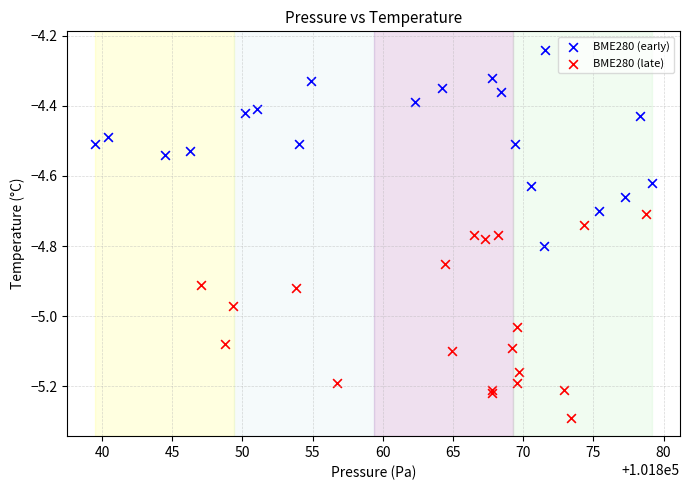

Which series contains the highest Y value?

BME280 (early)